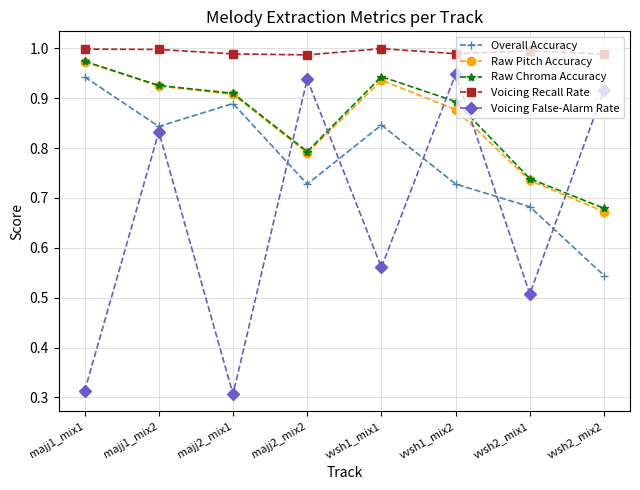

At which label does Raw Pitch Accuracy reach its minimum?

vvsh2_mix2